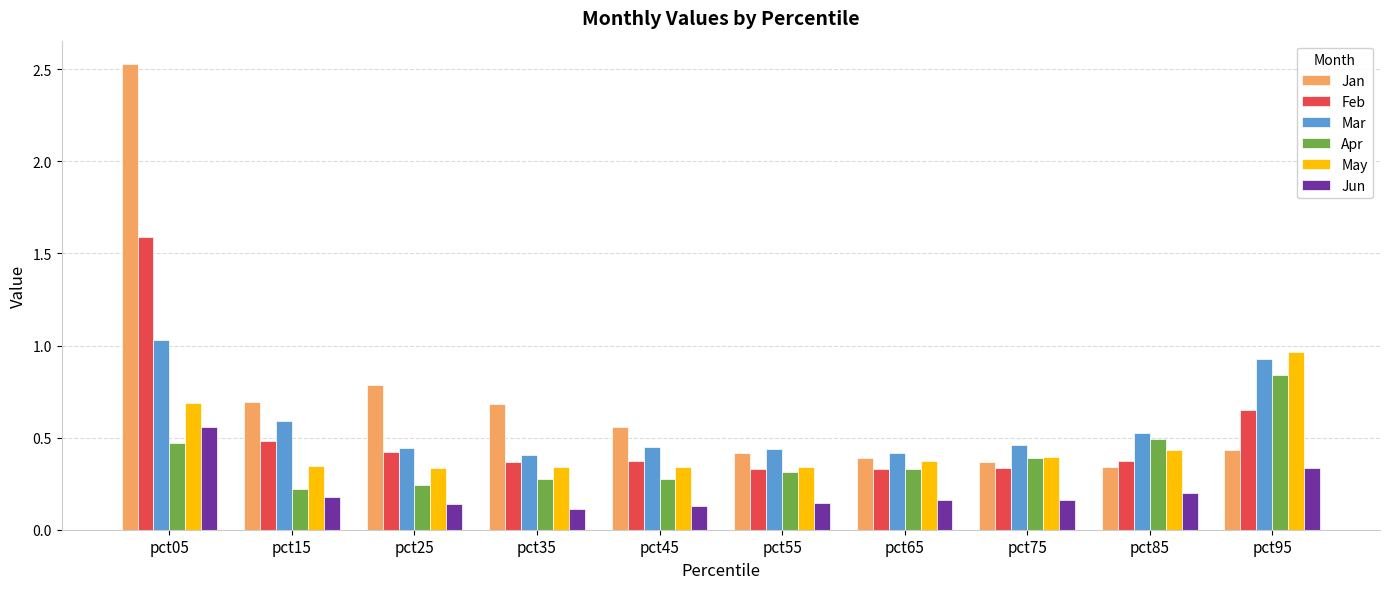

Which series has the largest total across all categories?

Jan